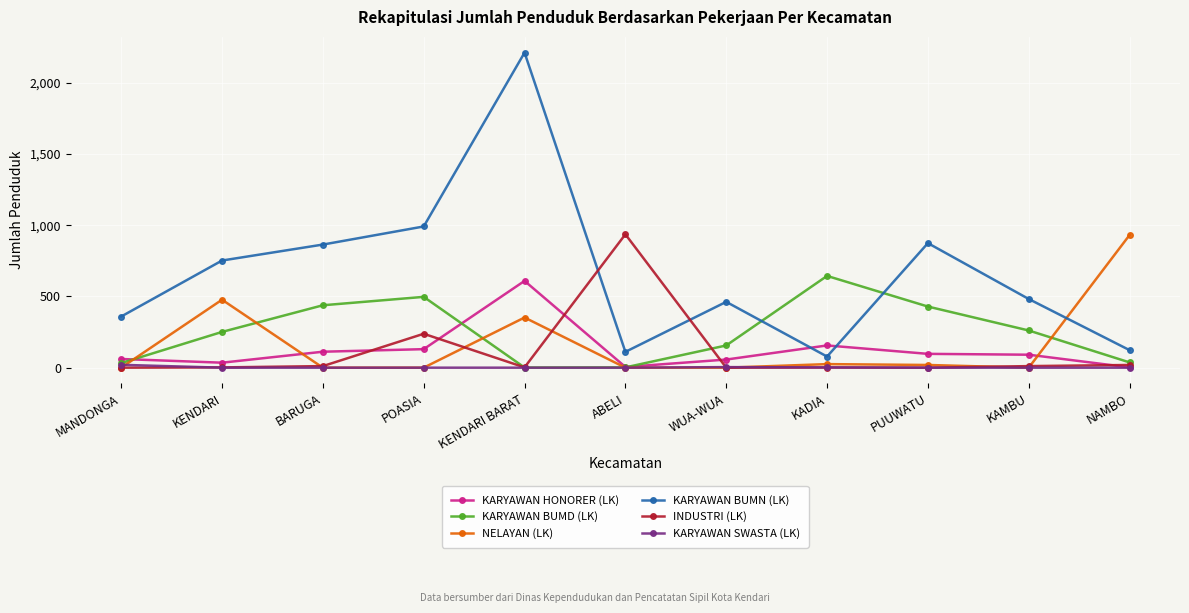

What is the difference between the maximum and minimum values in the NELAYAN (LK) series?

931